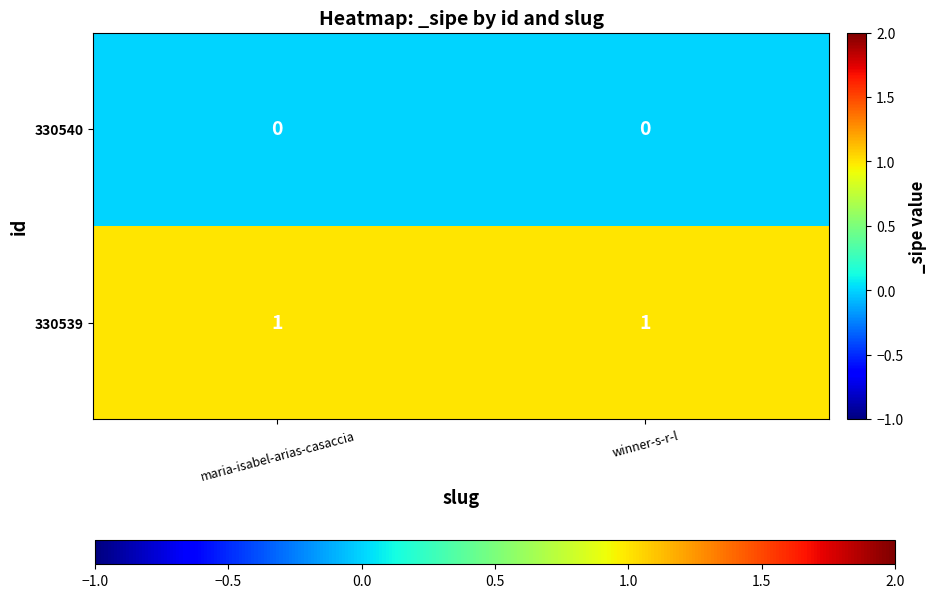

How many distinct data groups are displayed?

2